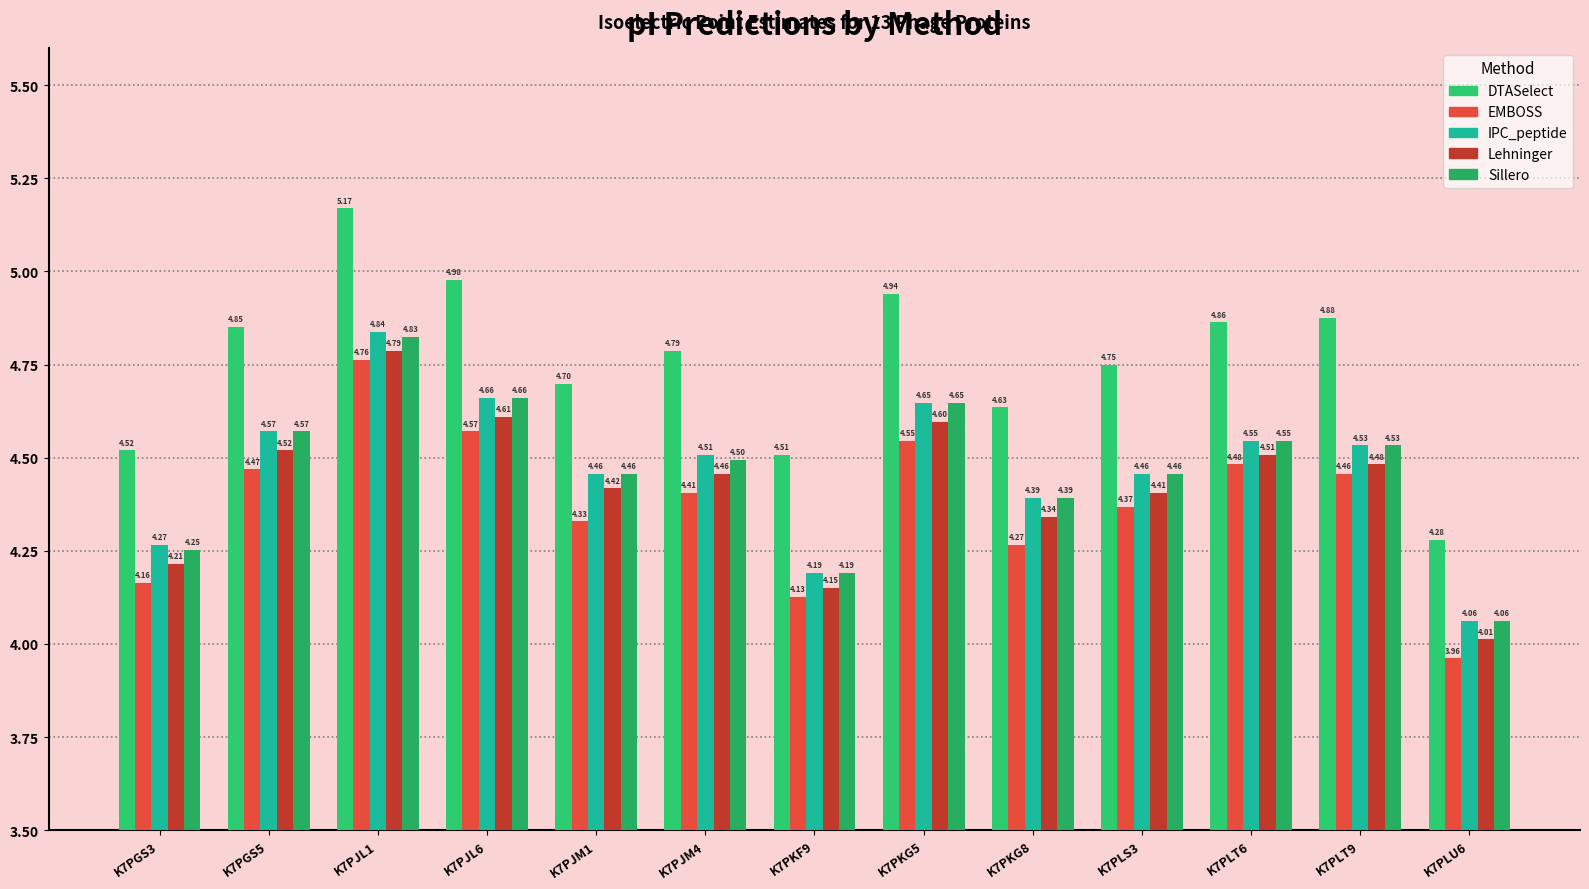

Which series has the largest total across all categories?

DTASelect